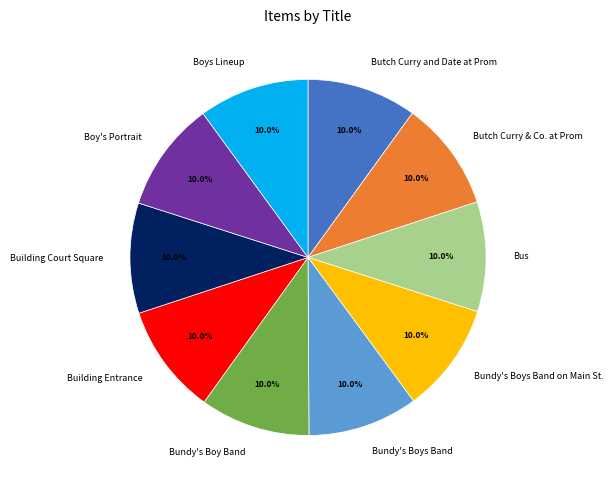

Is there a majority slice in this chart?

No